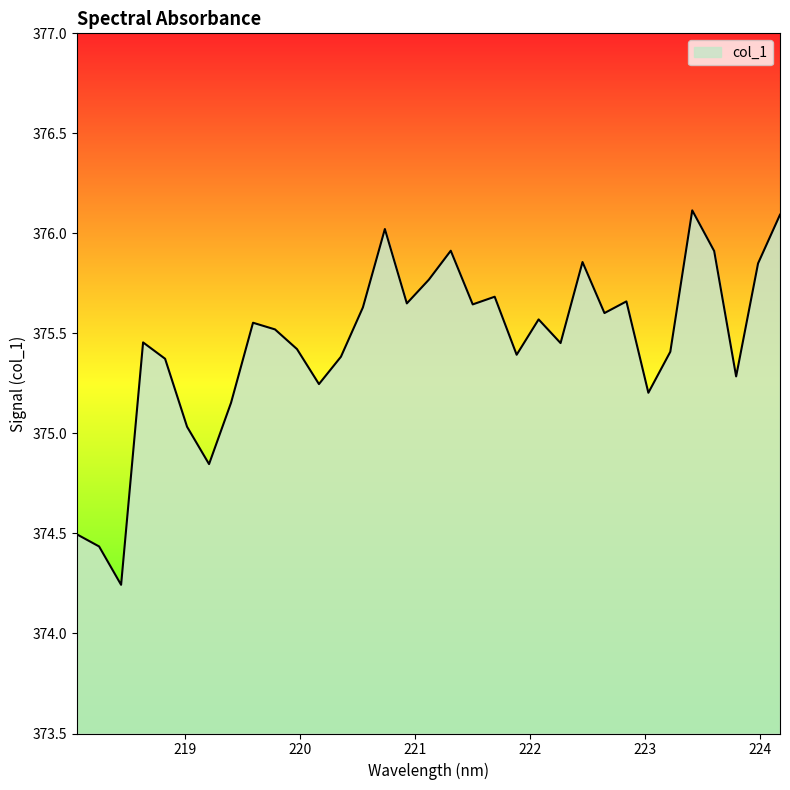

What is the greatest value displayed?

376.1